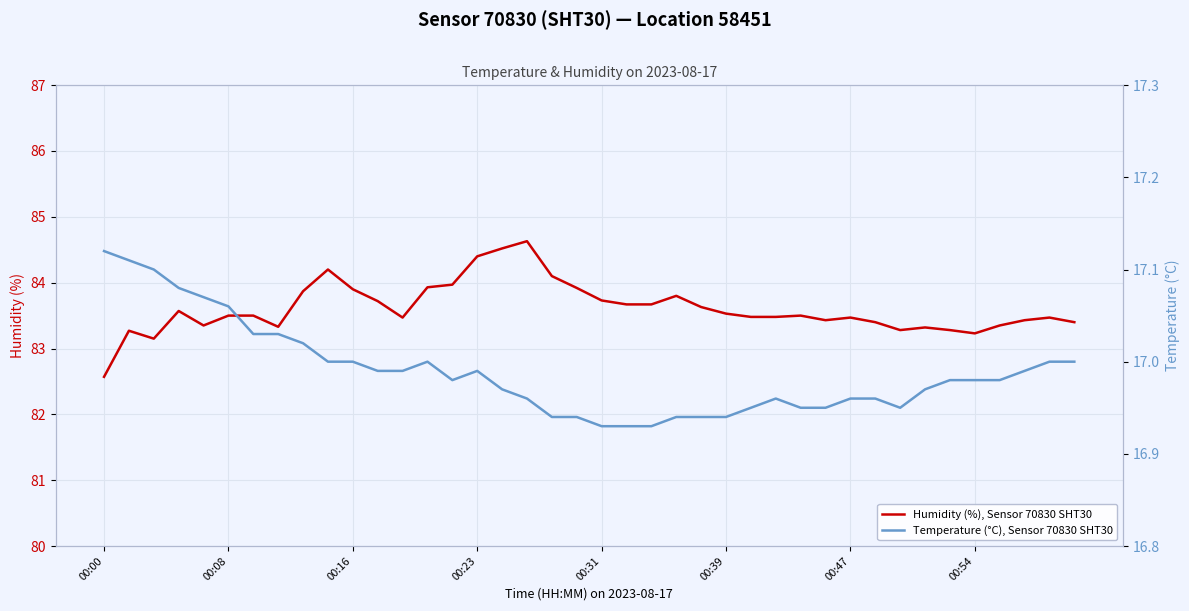

At which category does Temperature (°C), Sensor 70830 SHT30 reach its first local peak?

13